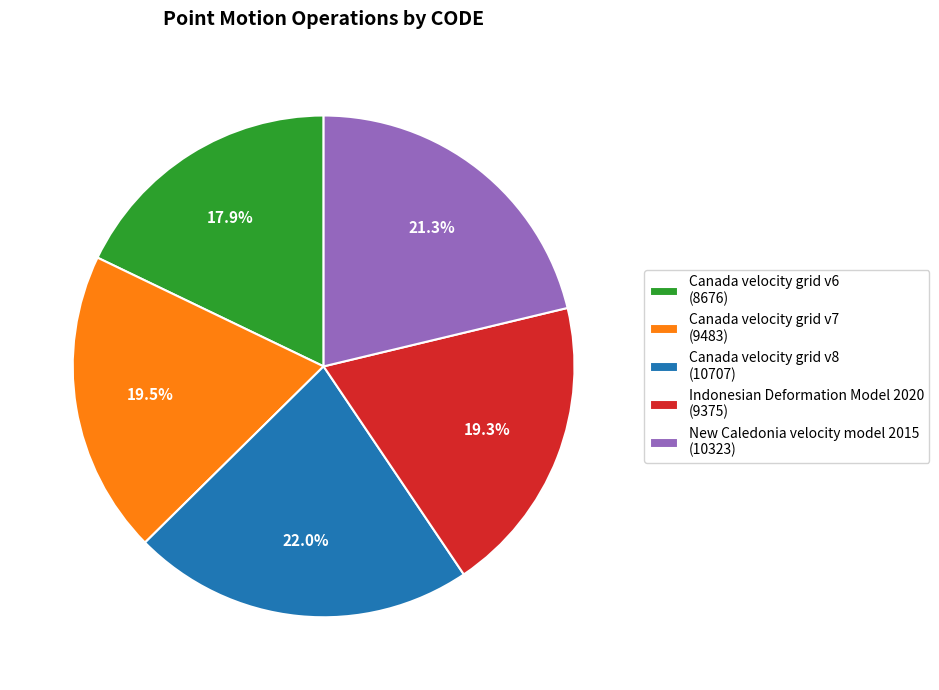

Count the number of slices in the pie.

5